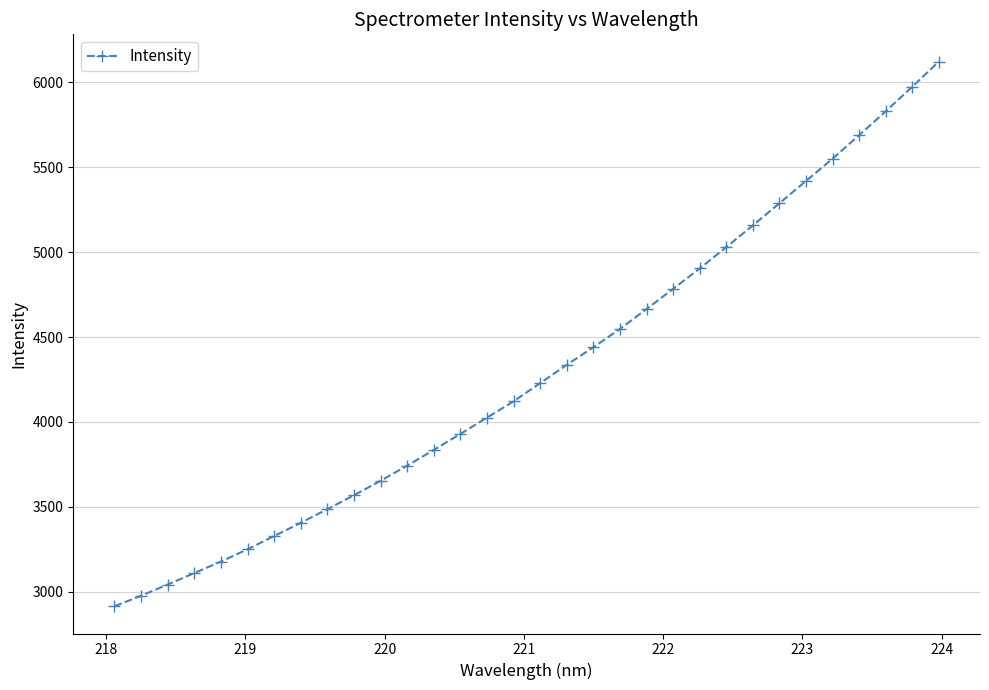

True or false: there are more than 2 points higher than both neighbors.

False